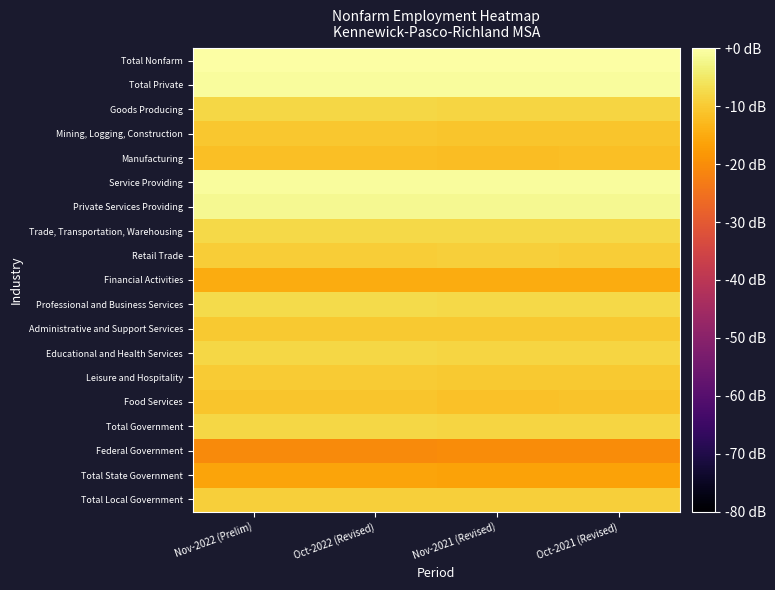

Which series has the largest total across all categories?

Total Nonfarm